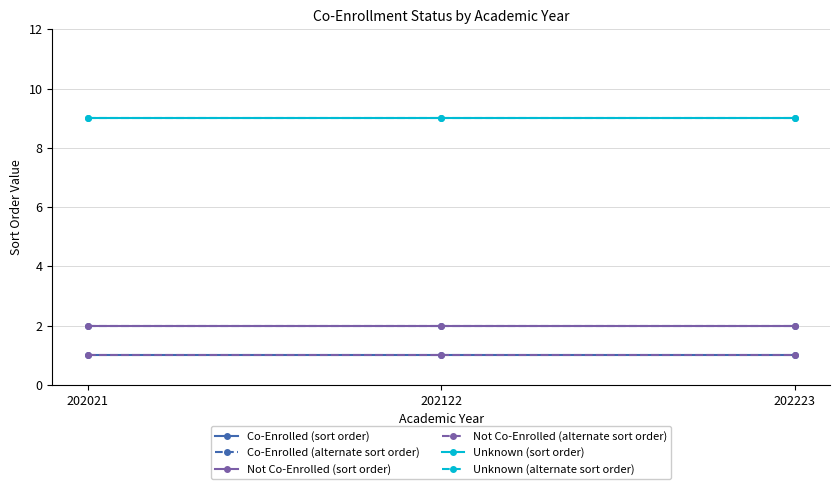

Where is Not Co-Enrolled (sort order) nearest to the value 2?

202021